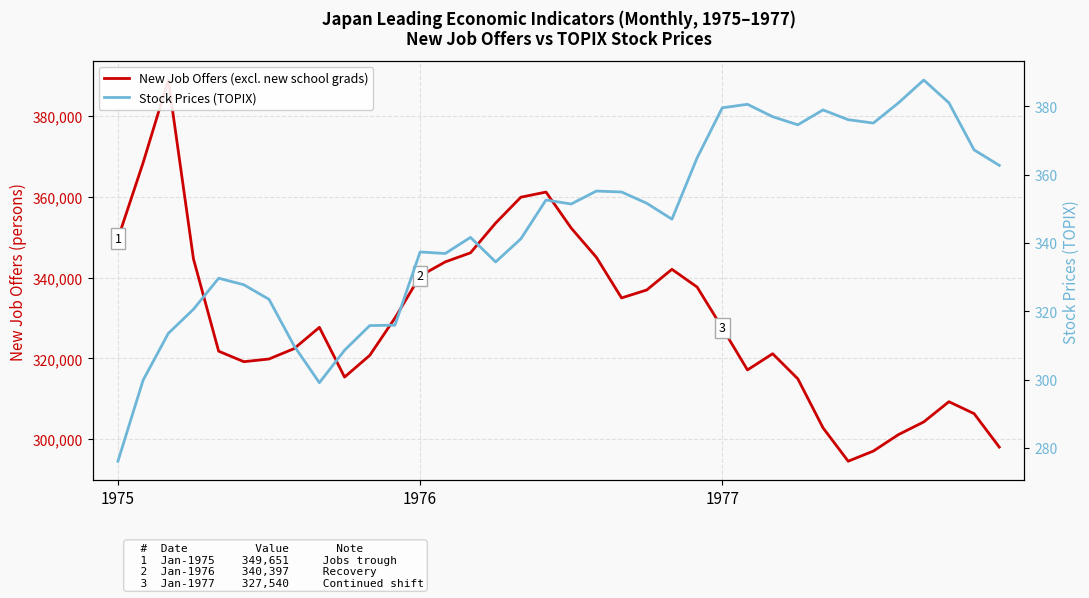

At which category does Stock Prices (TOPIX) reach its first local valley?

8